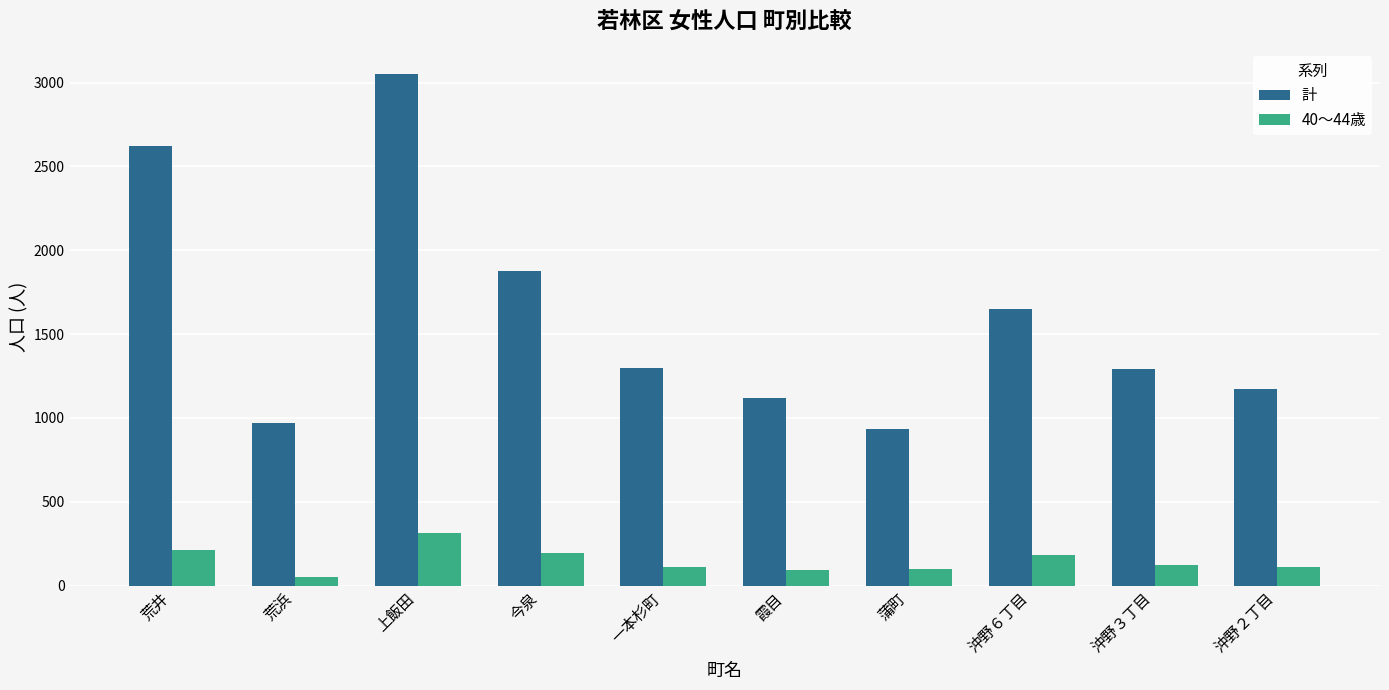

How many data points in 計 are less than 1297?

5